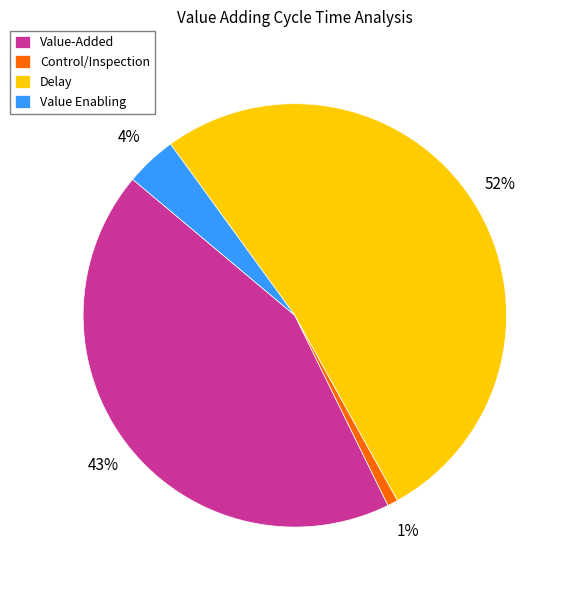

Is there any slice that represents more than half of the pie?

Yes